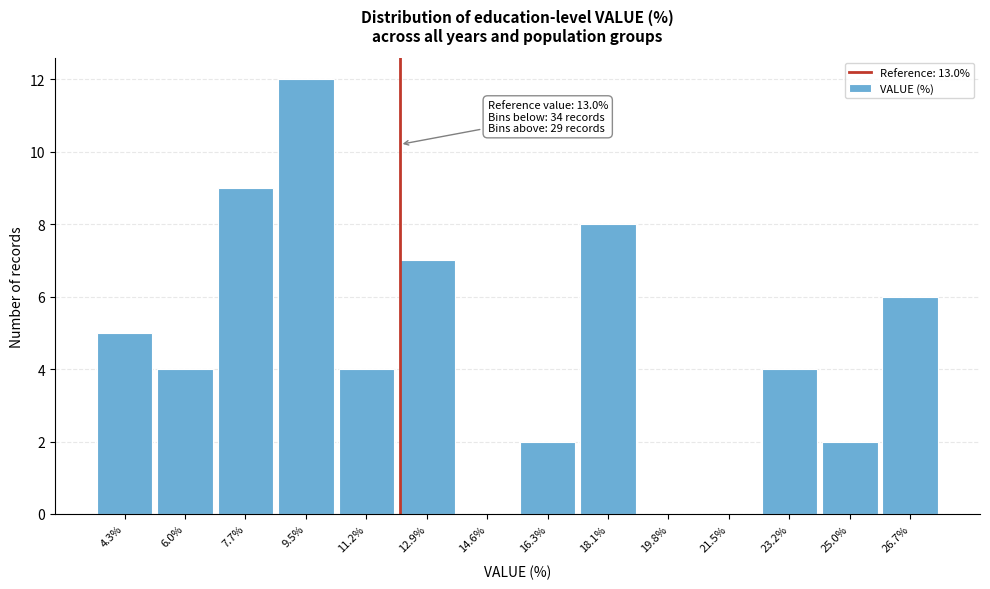

Reading left to right, extract all data points from this chart.

4.3%=5	6.0%=4	7.7%=9	9.5%=12	11.2%=4	12.9%=7	14.6%=0	16.3%=2	18.1%=8	19.8%=0	21.5%=0	23.2%=4	25.0%=2	26.7%=6